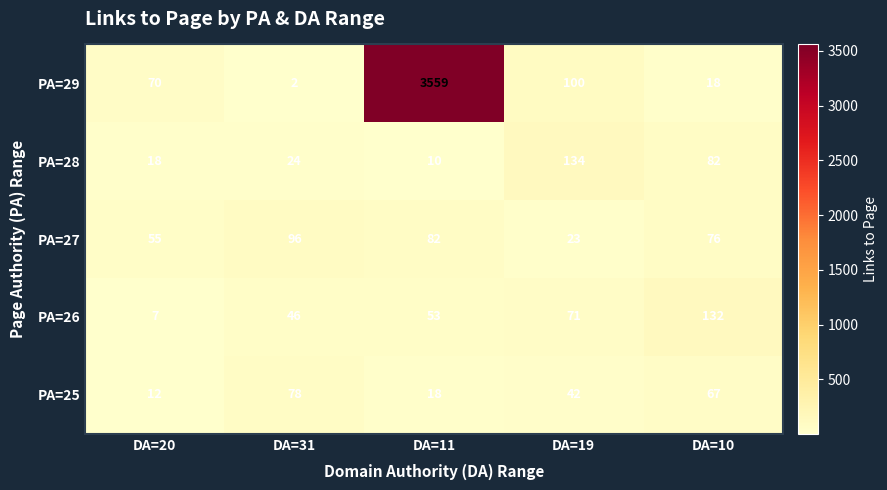

What is the difference between the maximum and minimum values in the PA=28 series?

124